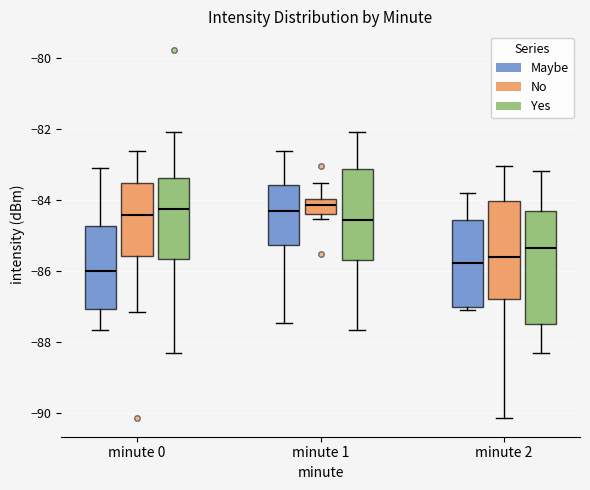

Which box's median line is the lowest?

minute 0 (Maybe)